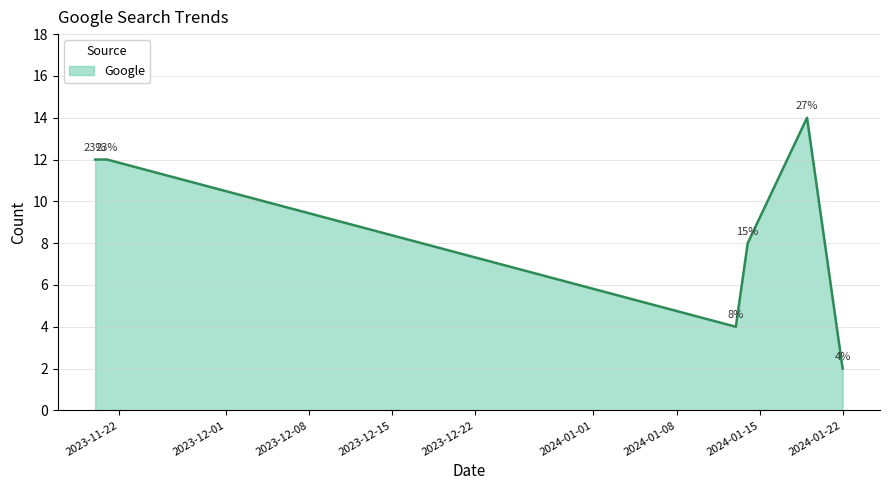

What is the difference between the second highest and minimum values?

10